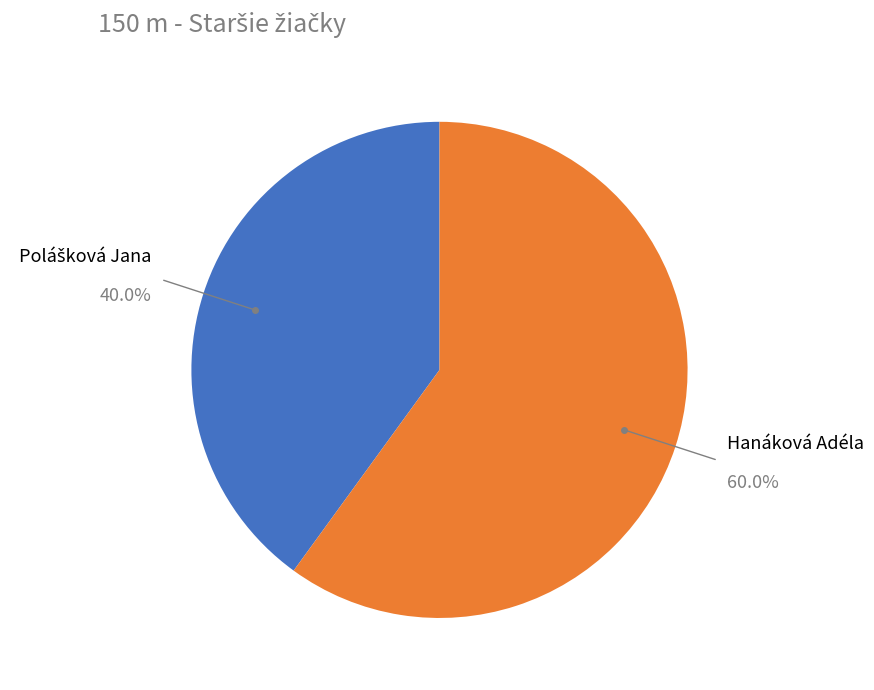

To the nearest percent, what is the difference between the largest and smallest slice percentages?

20%